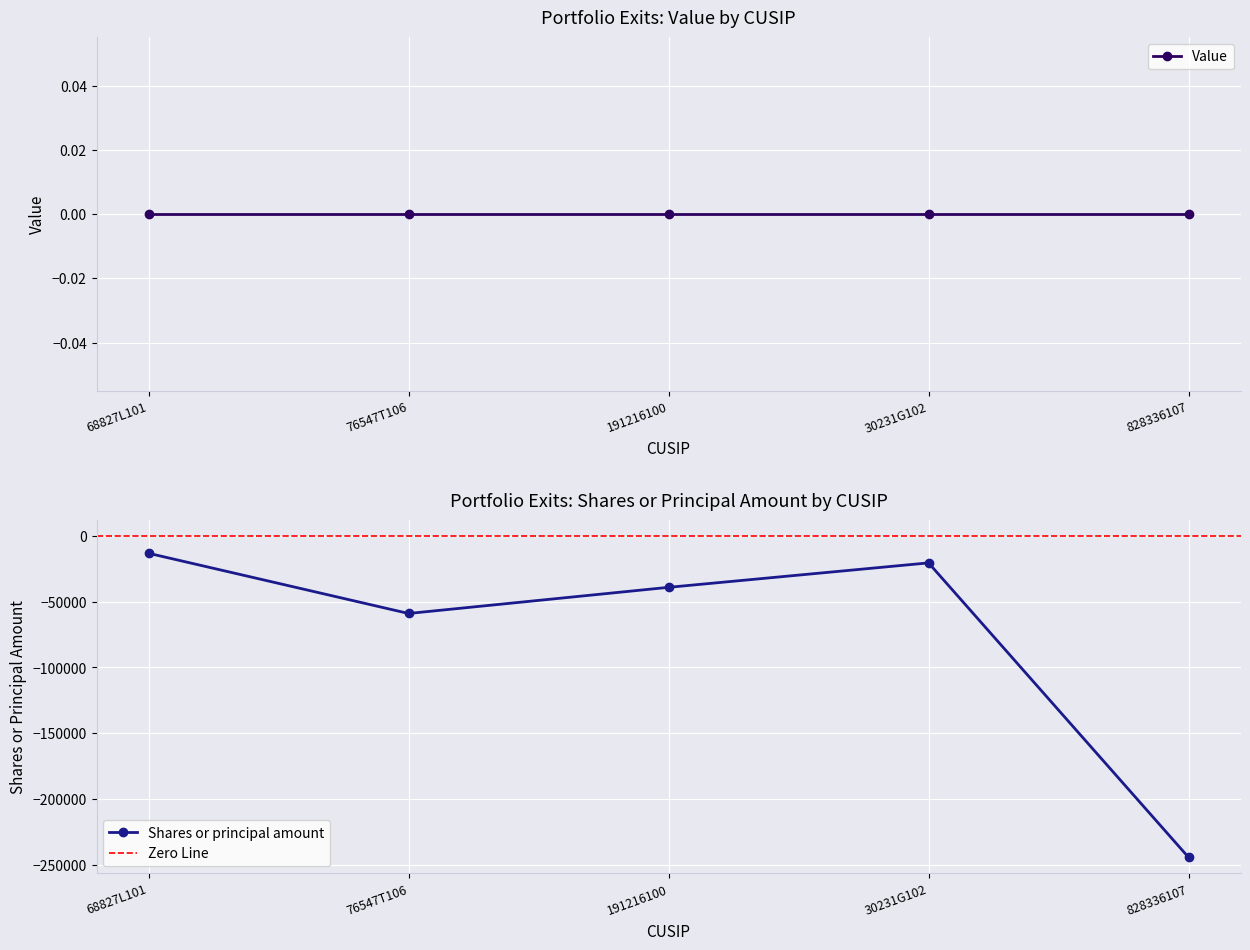

How many points are lower than both their immediate neighbors (excluding endpoints)?

1